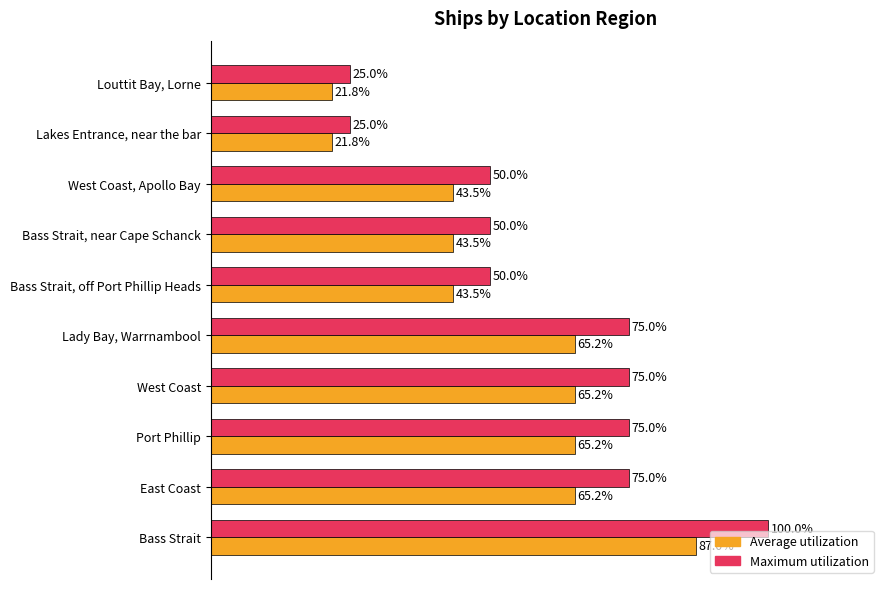

Which series changed the most between Lady Bay, Warrnambool and Bass Strait, near Cape Schanck?

Maximum utilization